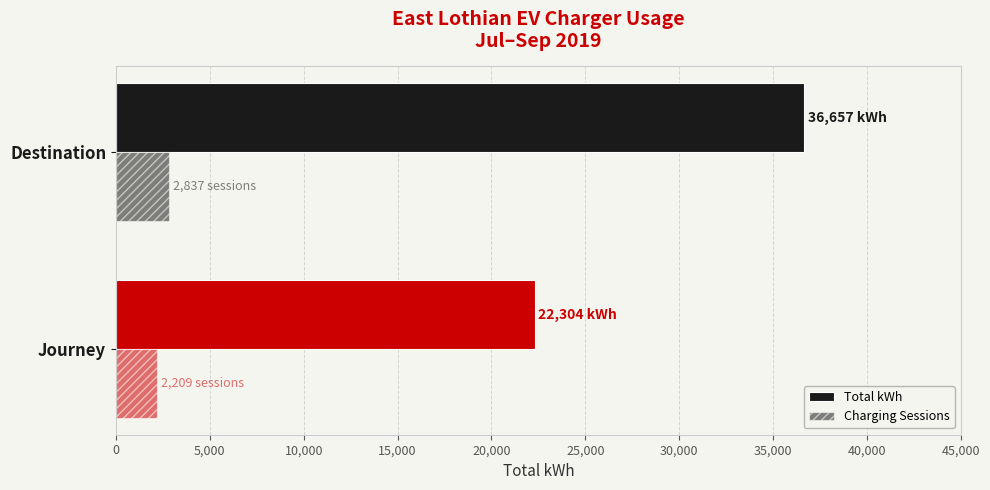

How many values in the Total kWh series are below 36657?

1